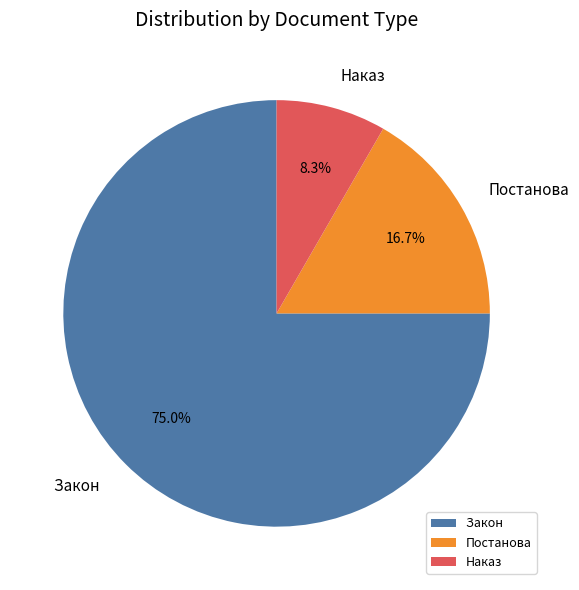

Count the number of slices in the pie.

3